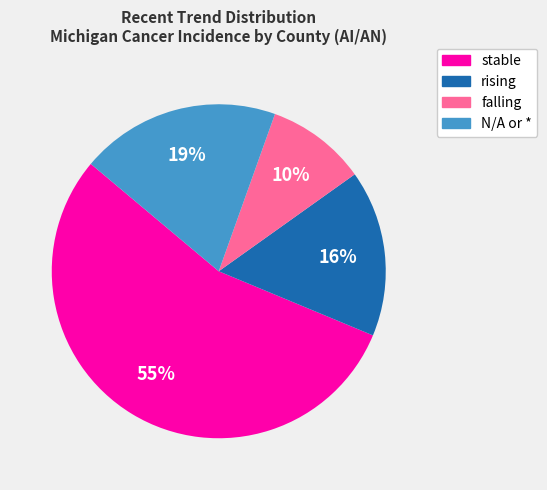

Is there a majority slice in this chart?

Yes